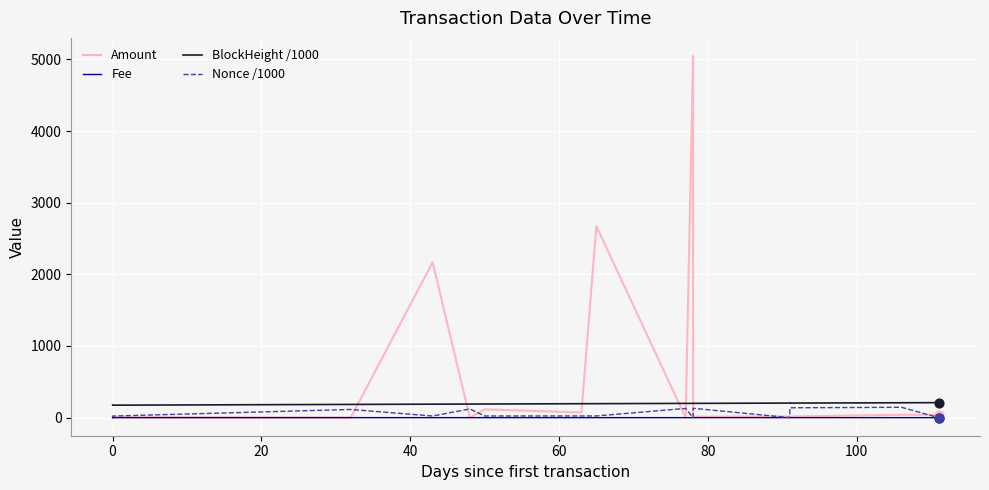

At how many categories does at least one series exceed 1822?

3